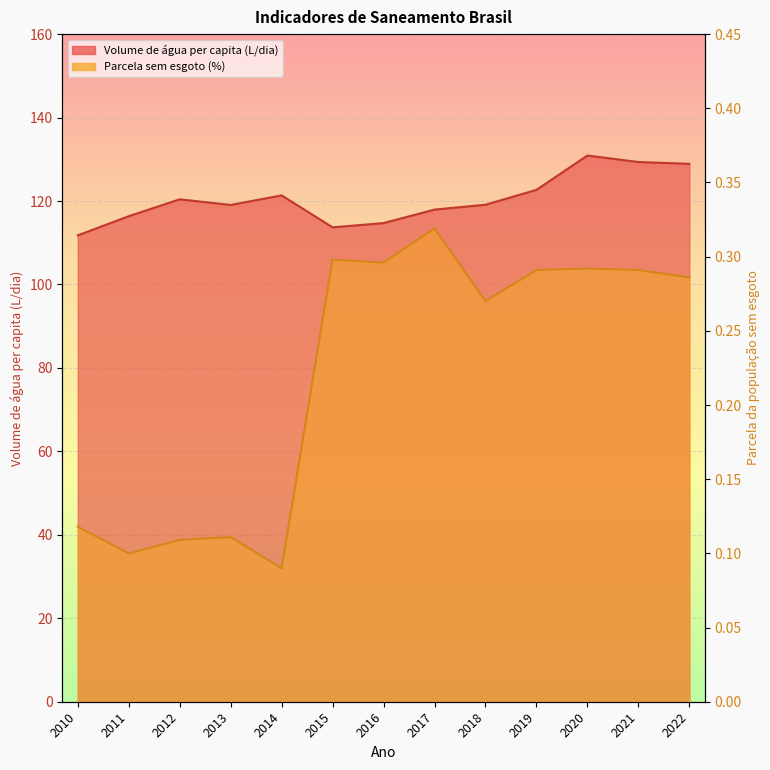

At which category does Parcela da população total sem esgoto (%) reach its first local peak?

2013